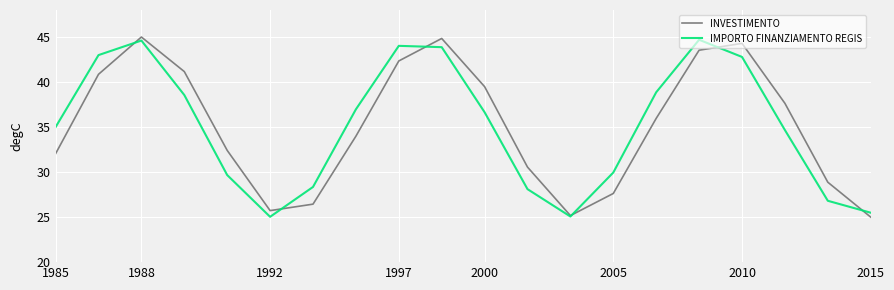

What is the highest value of the IMPORTO FINANZIAMENTO REGIS series?

44.7